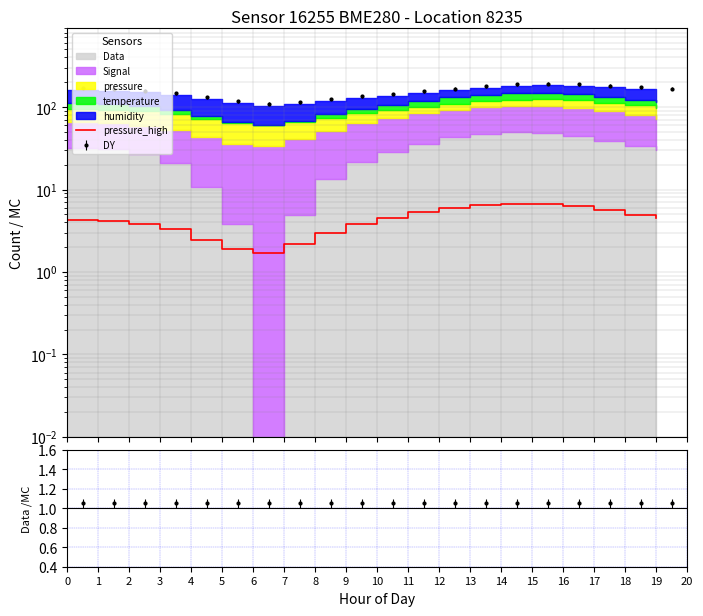

How many points are lower than both their immediate neighbors (excluding endpoints)?

1